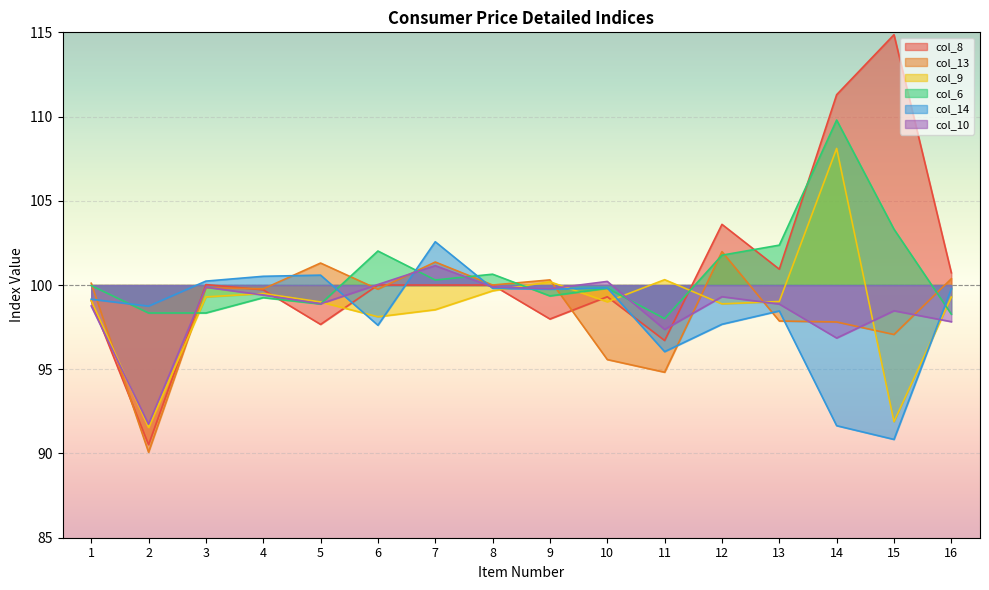

Between 10 and 12, which is larger?

12